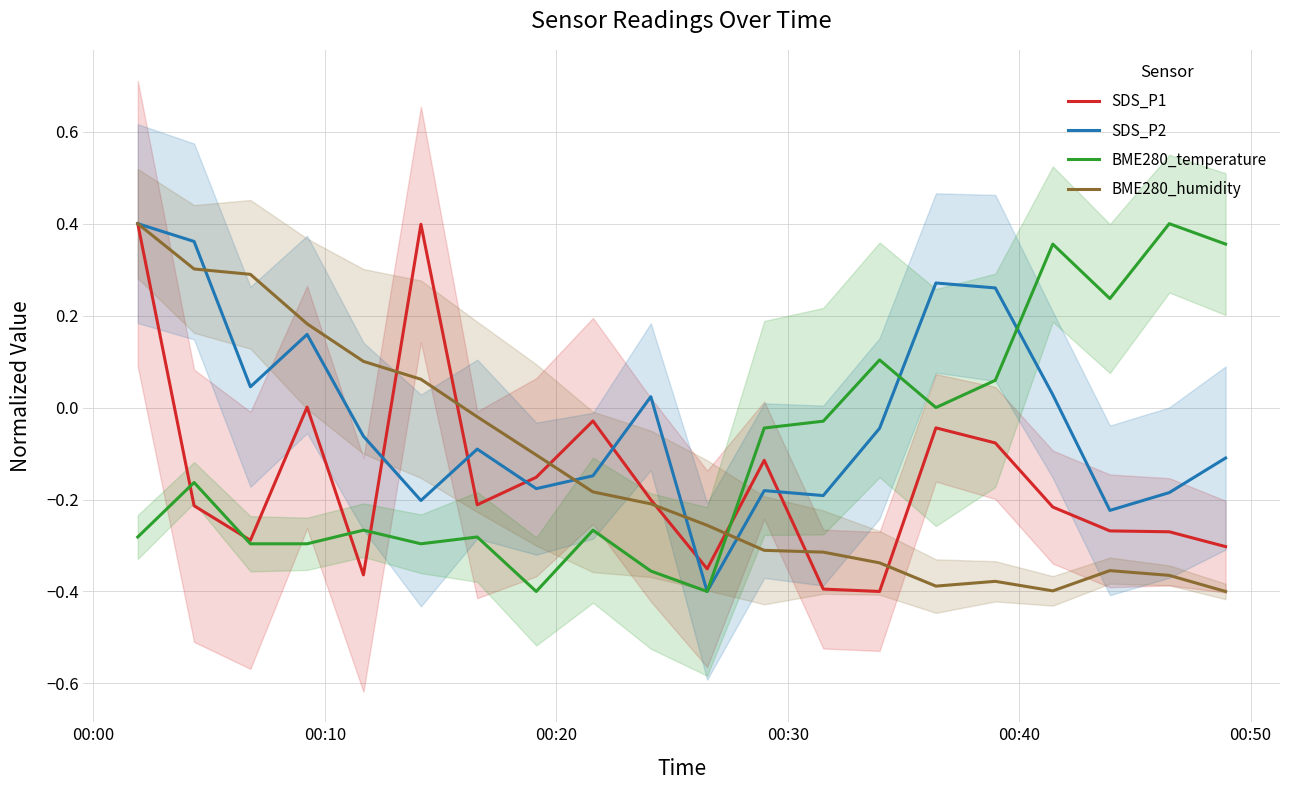

Which series has the largest range (max minus min)?

SDS_P1